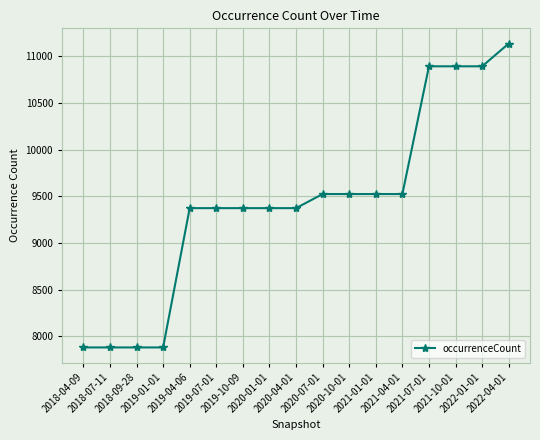

What is the difference between the maximum and second lowest values?

3255